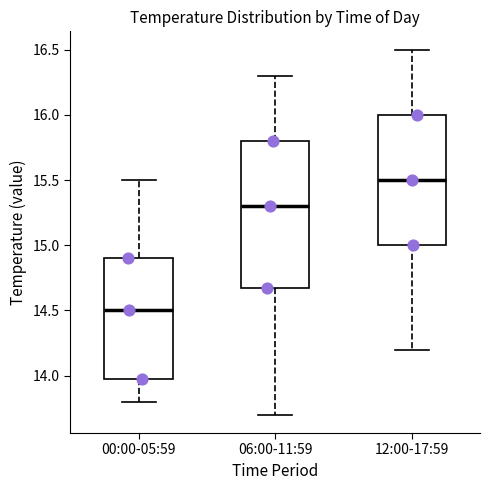

Where does the median line of the box for 12:00-17:59 sit on the y-axis? The values are not printed on the chart, so give them approximately, as read against the axis.

15.5